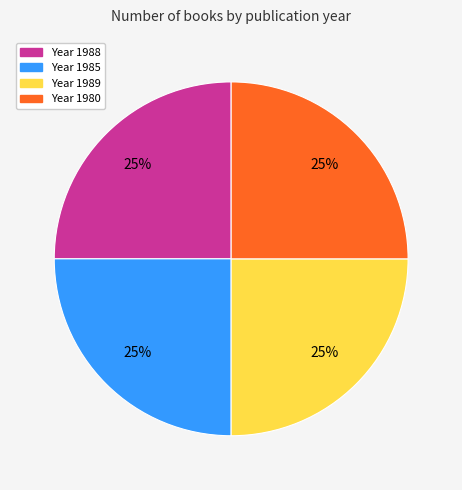

Count the number of slices in the pie.

4